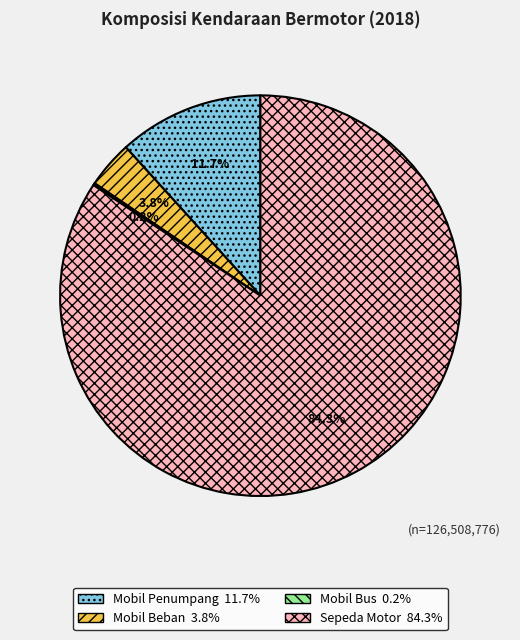

What percentage do Mobil Penumpang and Sepeda Motor together represent?

96.0%